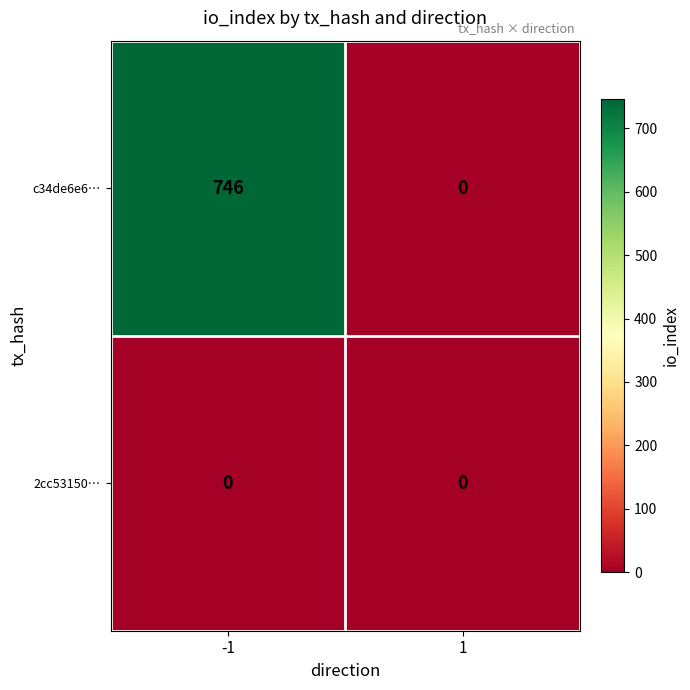

Rank the series by their average value, from highest to lowest.

c34de6e6…, 2cc53150…